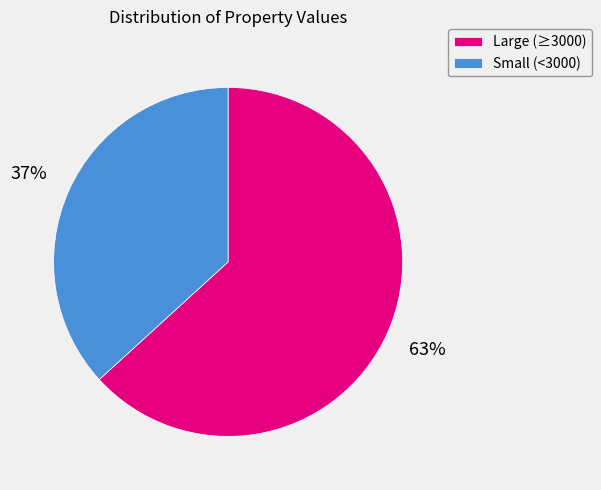

Which slice is the smallest?

Small (<3000)